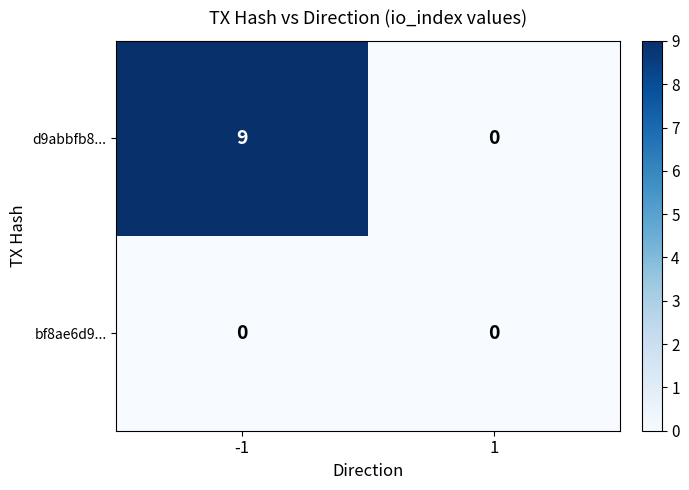

What is the greatest value displayed?

9